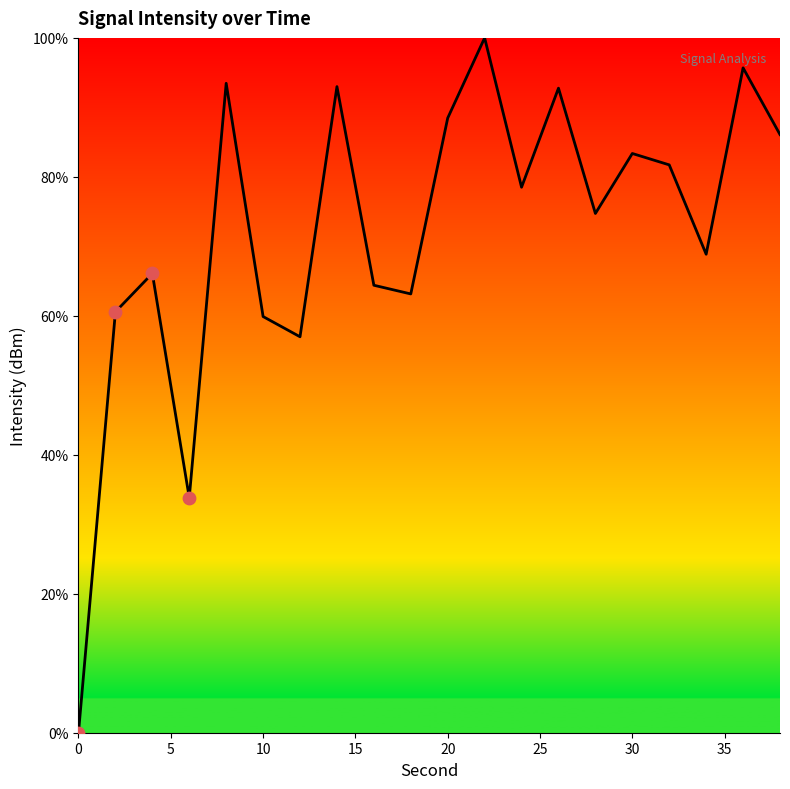

What is the greatest value displayed?

100.0